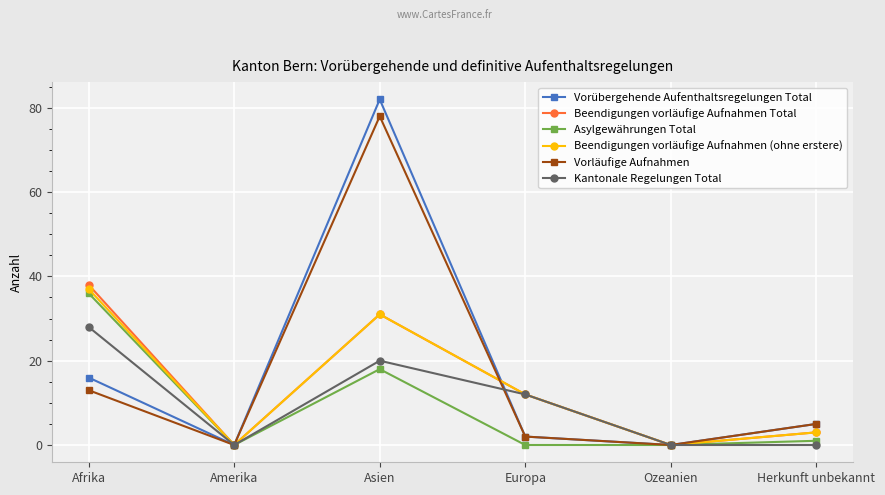

What is the sum of all Vorübergehende Aufenthaltsregelungen Total values?

105